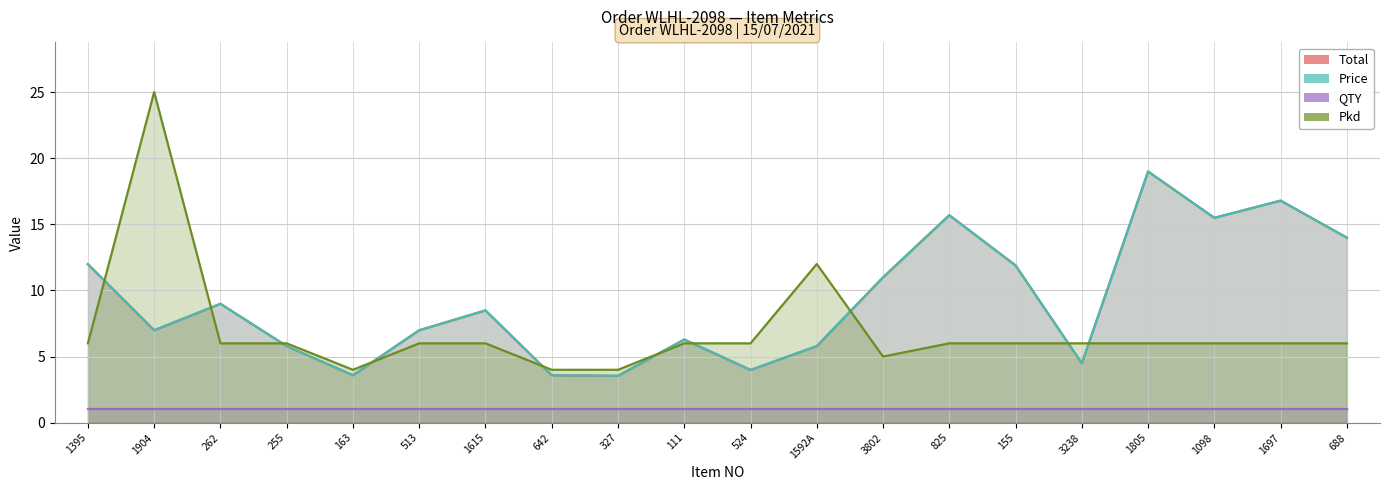

True or false: Total and Price intersect in this chart.

False